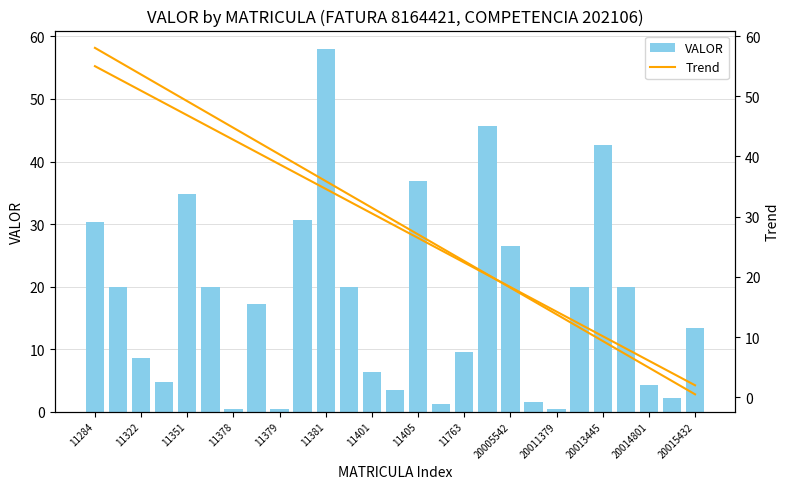

Are the bars grouped side by side (vs. stacked)?

No